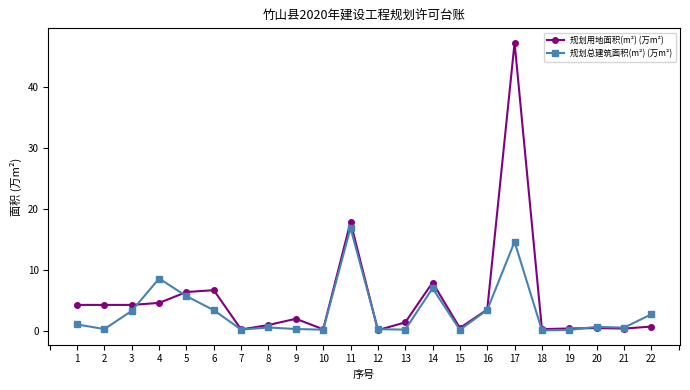

The value of 规划总建筑面积(m²) (万m²) at 11 is 25.7. True or false?

False